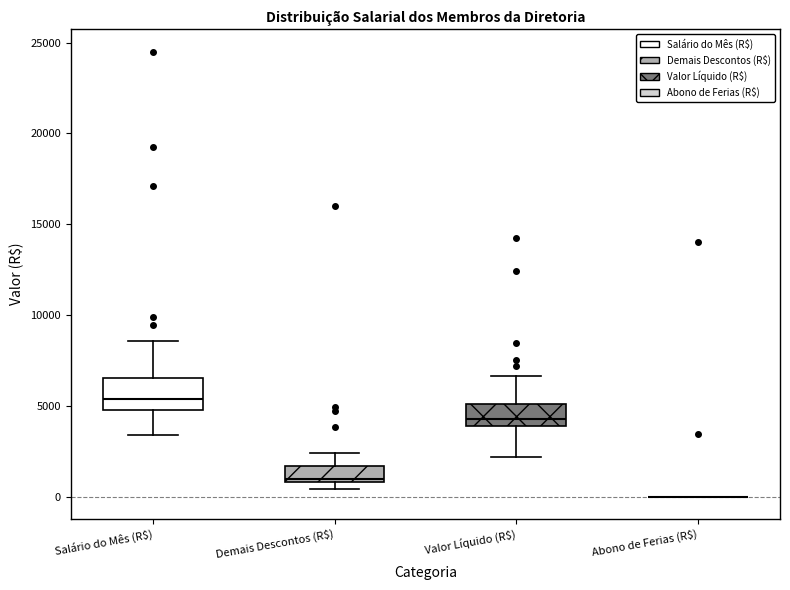

Reading left to right, transcribe this box plot: for each box, give where its median line is, the range the box spans, and where its two whiskers end, as read against the y-axis. The values are not printed on the chart, so give them approximately, as read against the axis.

Salário do Mês (R$): median 5500, box 5000 to 6500, whiskers 3500 to 8500
Demais Descontos (R$): median 1000 (just above the box's lower edge), box 1000 to 1500, whiskers 500 to 2500
Valor Líquido (R$): median 4500, box 4000 to 5000, whiskers 2000 to 6500
Abono de Ferias (R$): box collapsed to a line at 0, whiskers 0 to 0